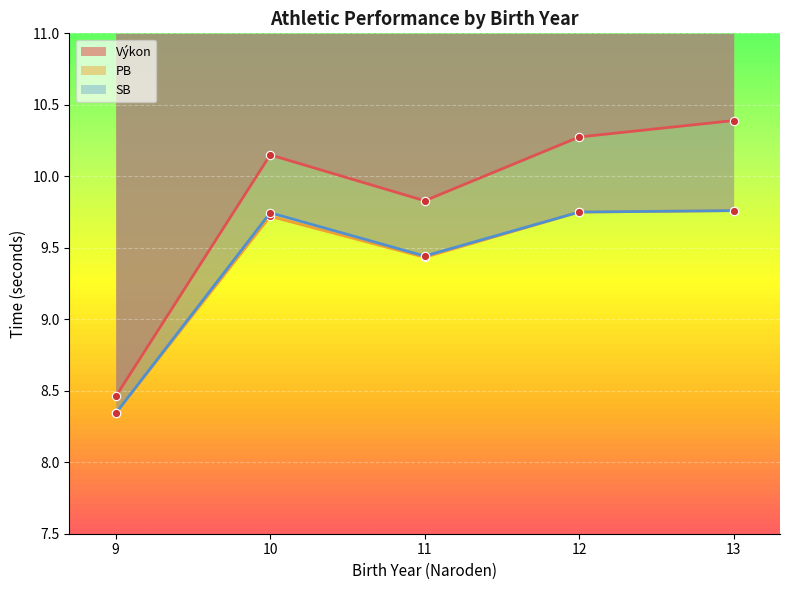

What are all the series names shown in the legend?

Výkon, PB, SB